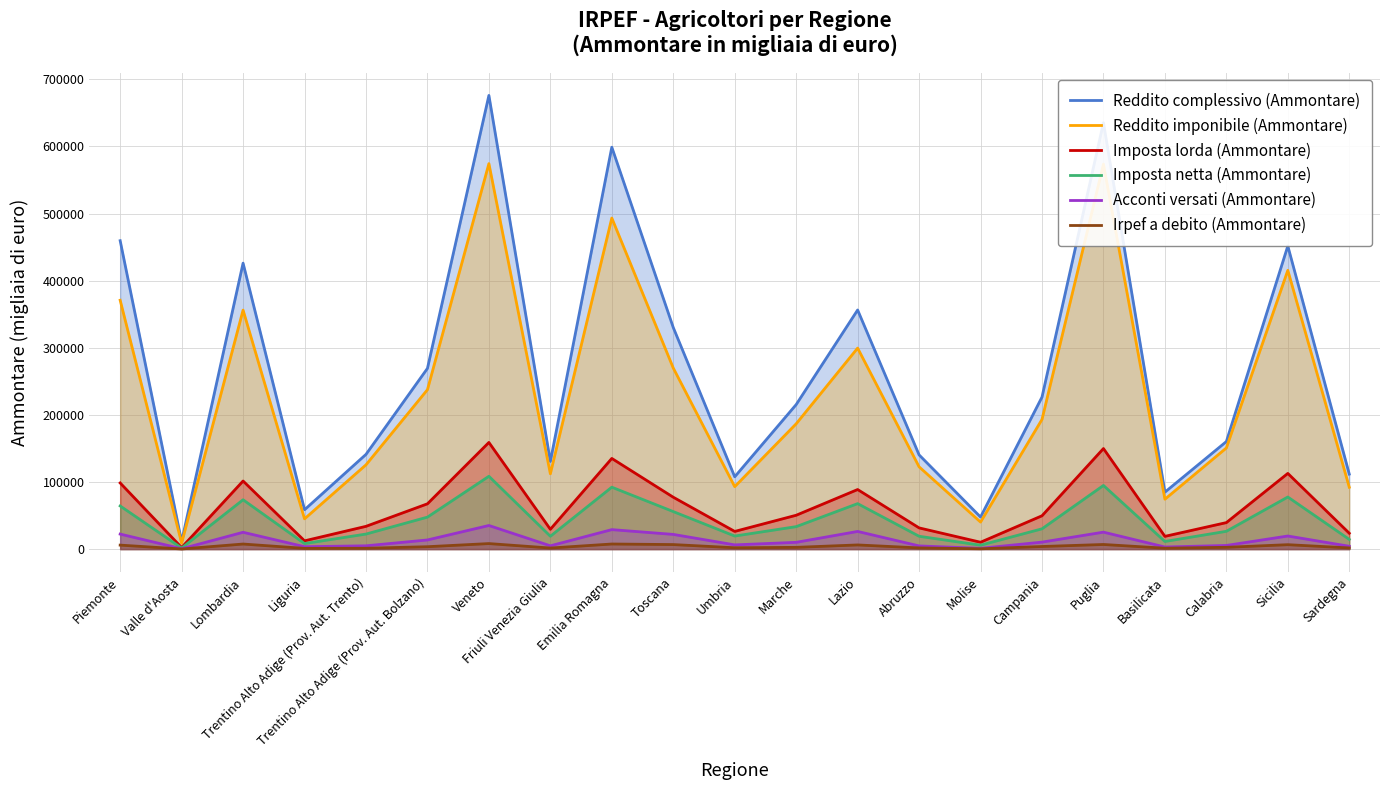

Between Trentino Alto Adige (Prov. Aut. Trento) and Lazio, which series saw the biggest shift?

Reddito complessivo (Ammontare)